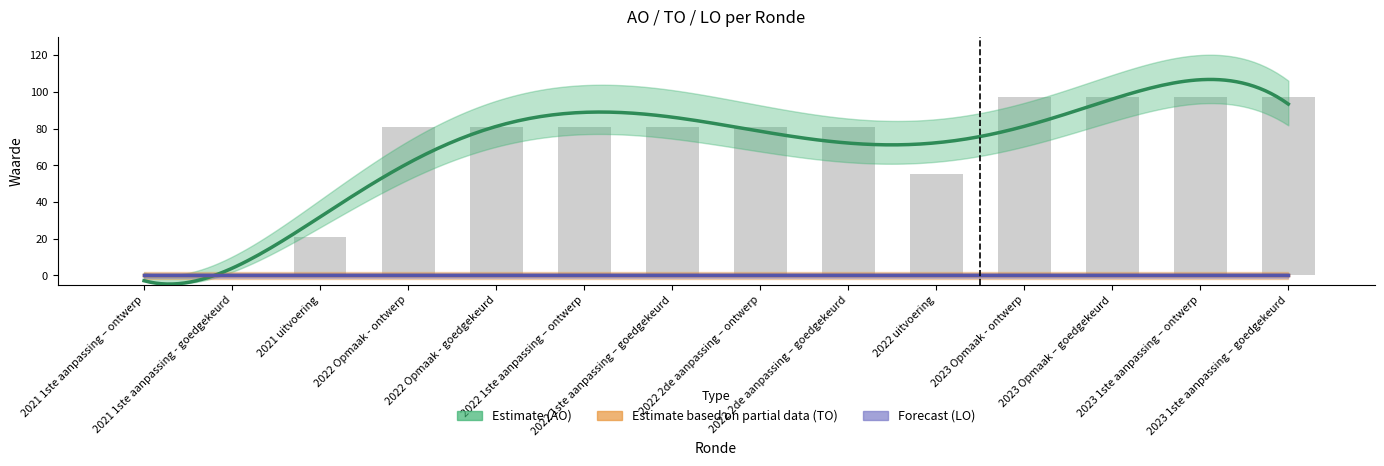

What is the sum of all AO values?

950